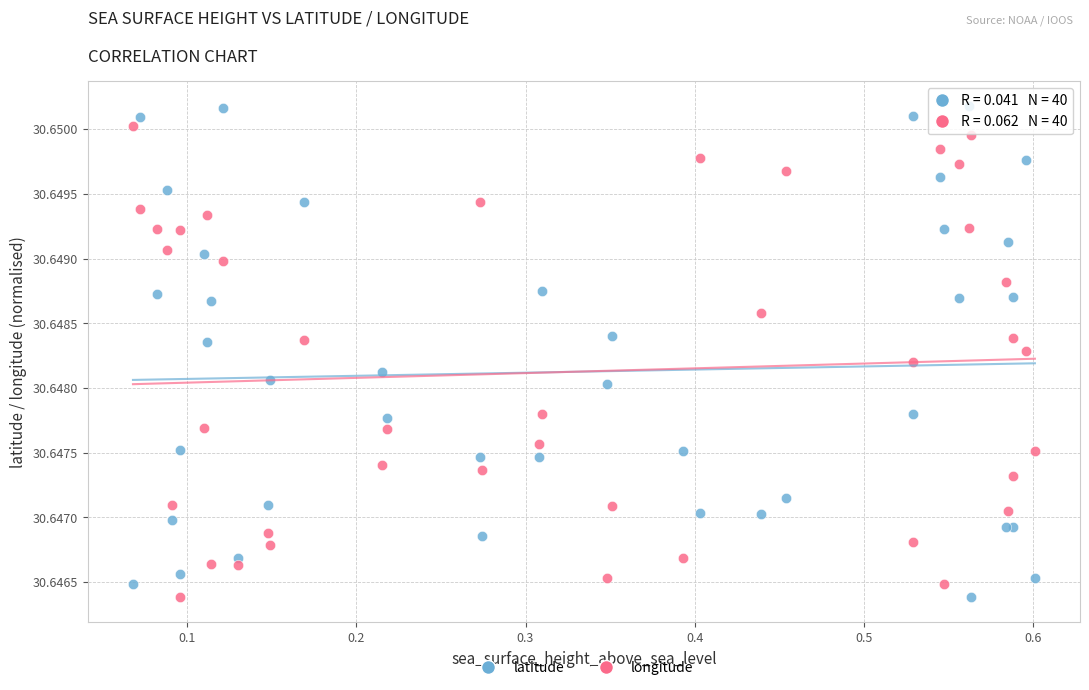

What is the X range (max minus min) for the scatter plot?

0.5